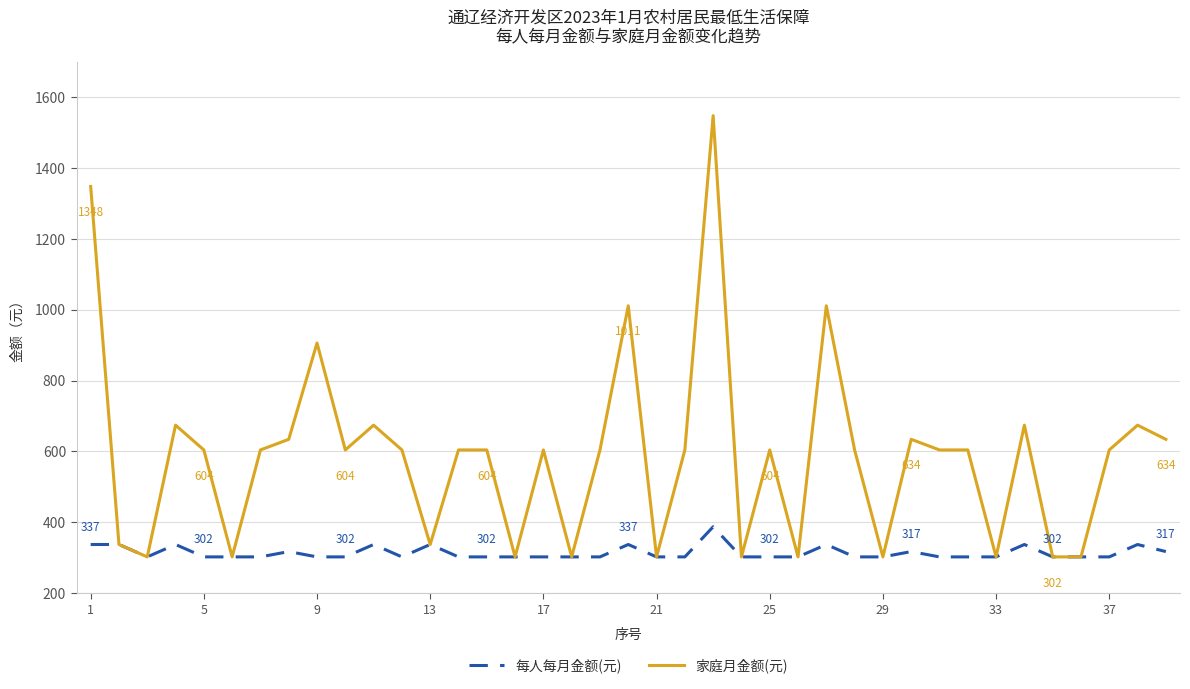

Rank the series by their maximum value, from lowest to highest.

每人每月金额(元), 家庭月金额(元)